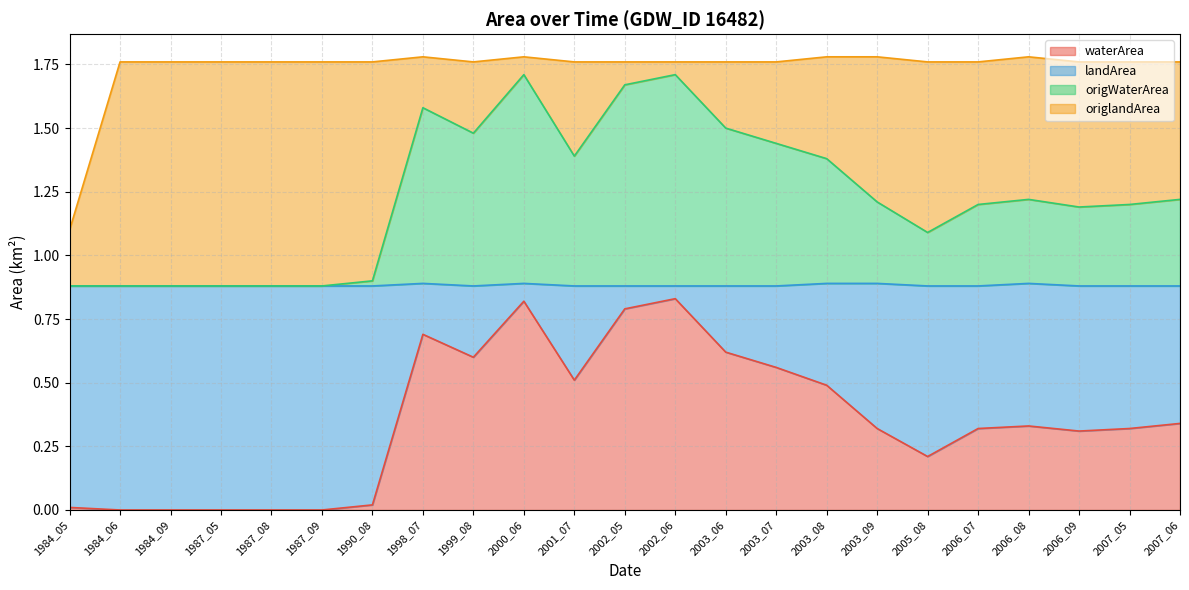

Is it true that waterArea equals 0.5 at 2003_08?

True